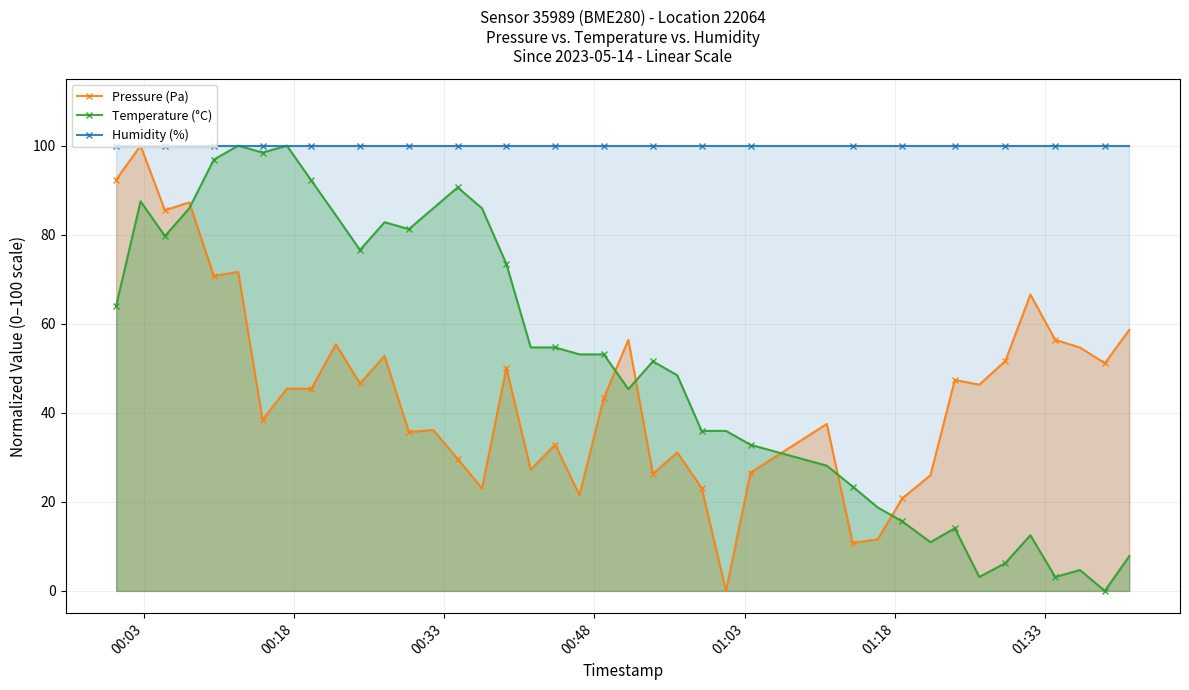

What is the value of the Pressure (Pa) point at the 37th from the left?

56.4